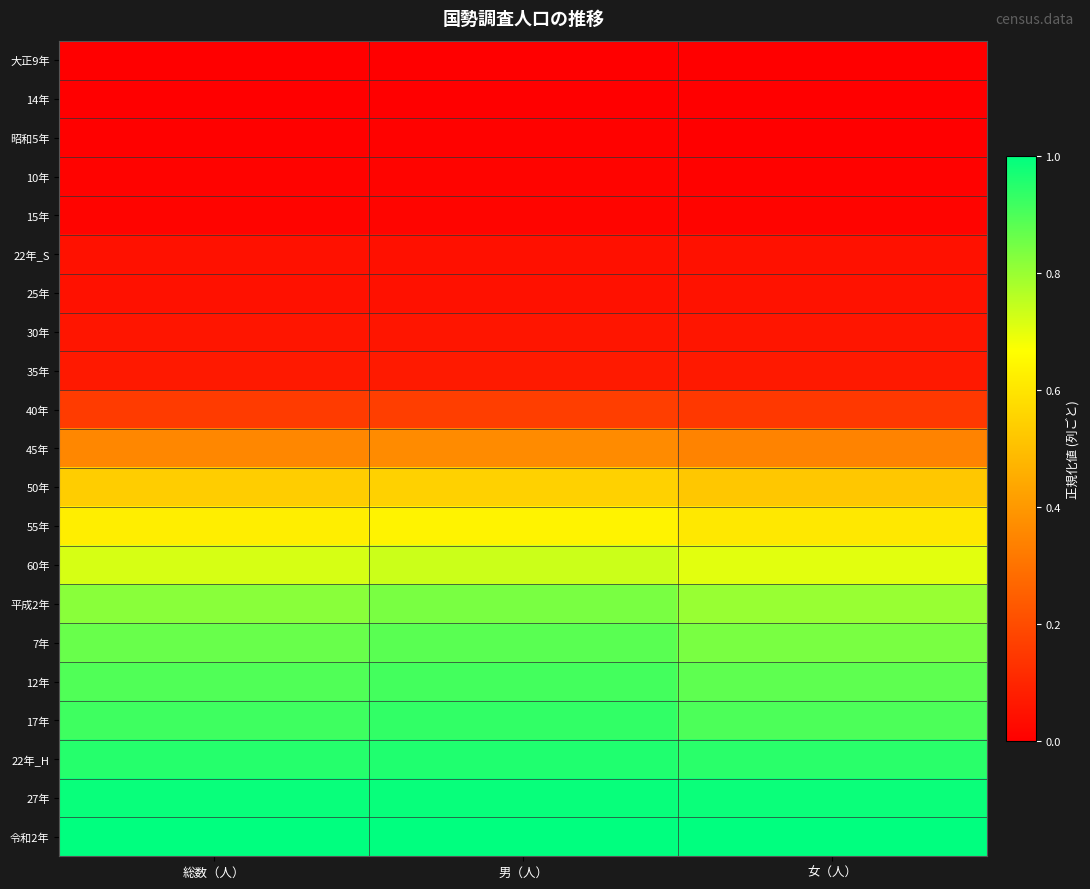

Rank the series by their maximum value, from lowest to highest.

大正9年, 14年, 昭和5年, 10年, 15年, 22年_S, 25年, 30年, 35年, 40年, 45年, 50年, 55年, 60年, 平成2年, 7年, 12年, 17年, 22年_H, 27年, 令和2年